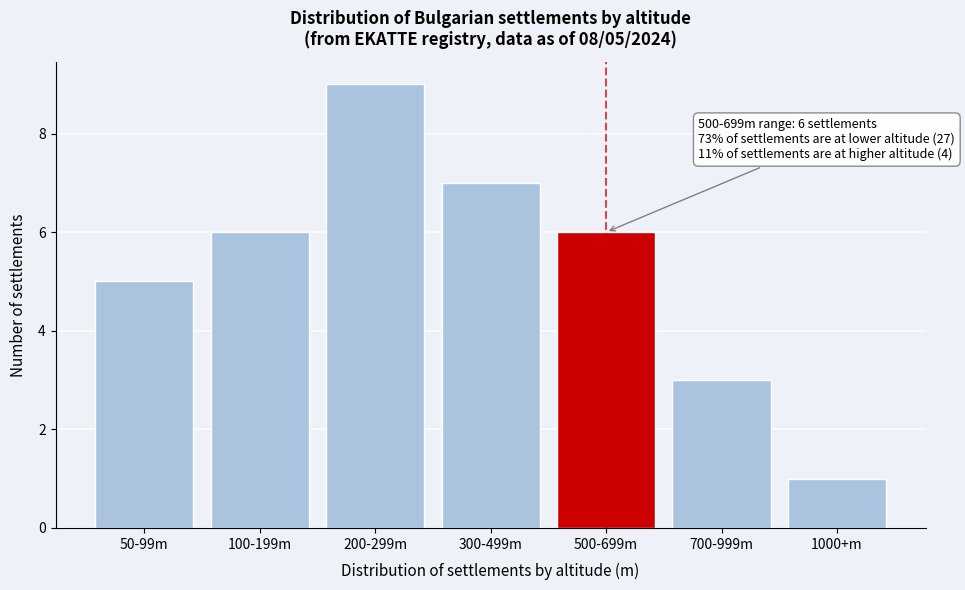

Reading right to left, extract all data points from this chart.

1000+m=1	700-999m=3	500-699m=6	300-499m=7	200-299m=9	100-199m=6	50-99m=5